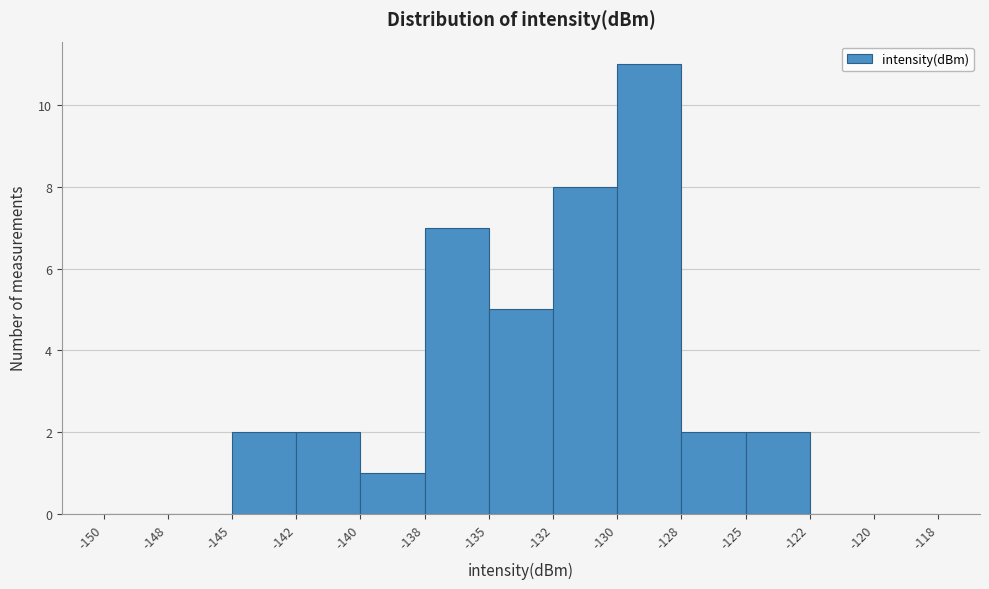

Reading left to right, transcribe all the data shown in this chart.

-150=0	-148=0	-145=2	-142=2	-140=1	-138=7	-135=5	-132=8	-130=11	-128=2	-125=2	-122=0	-120=0